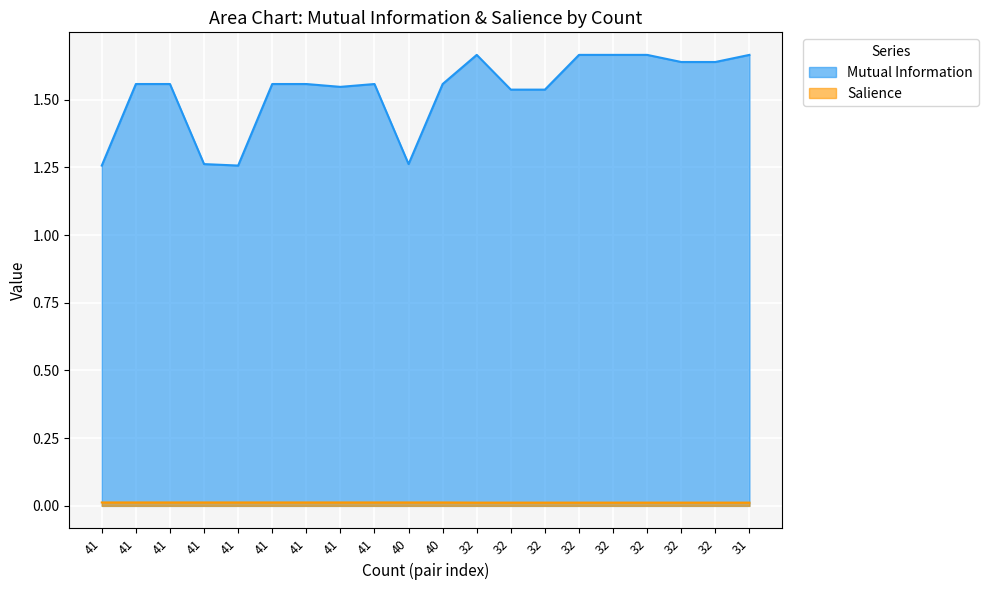

How many lines are shown in the chart?

2